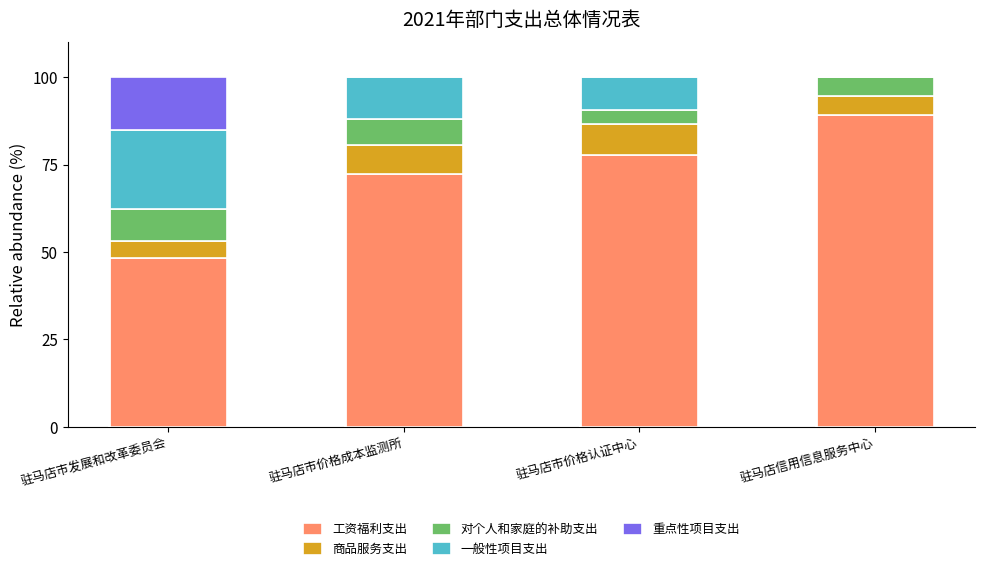

The 工资福利支出 series shows 48.2 at 驻马店市发展和改革委员会. True or false?

True